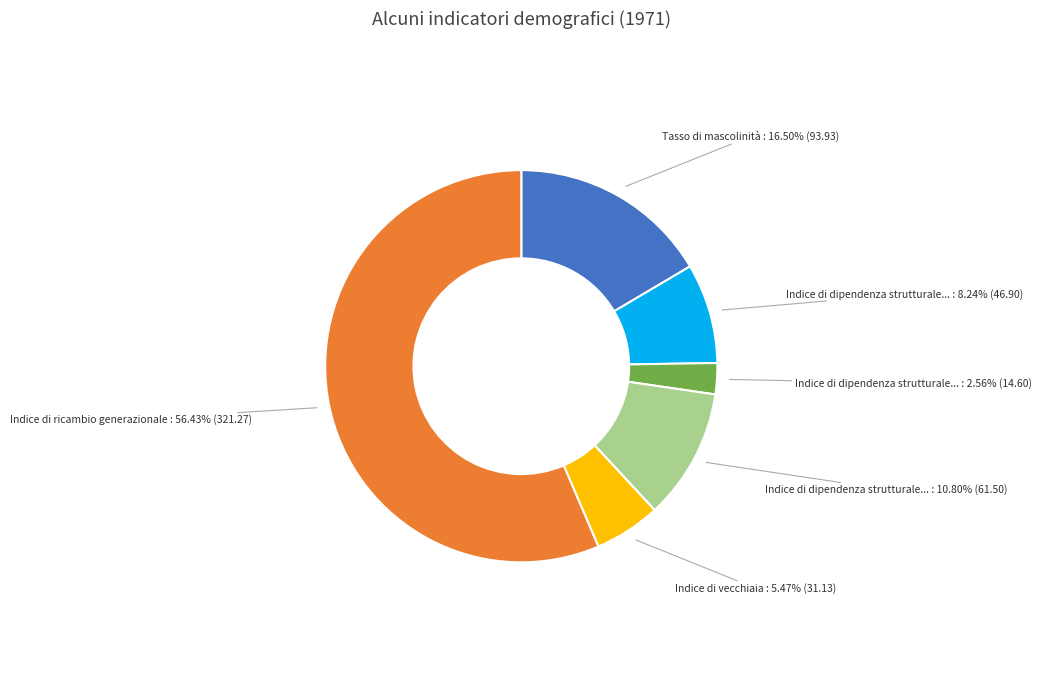

Does any single category account for the majority?

Yes